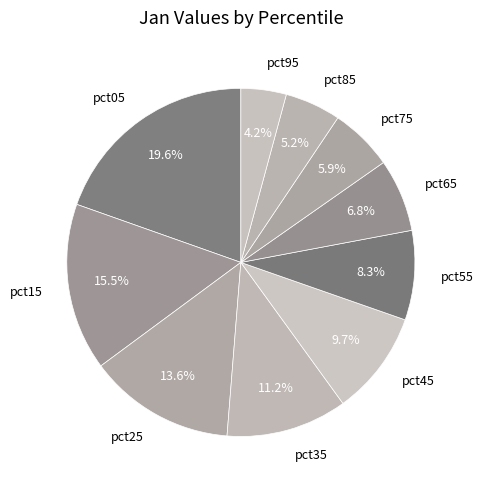

Which category has the biggest portion of the pie?

pct05